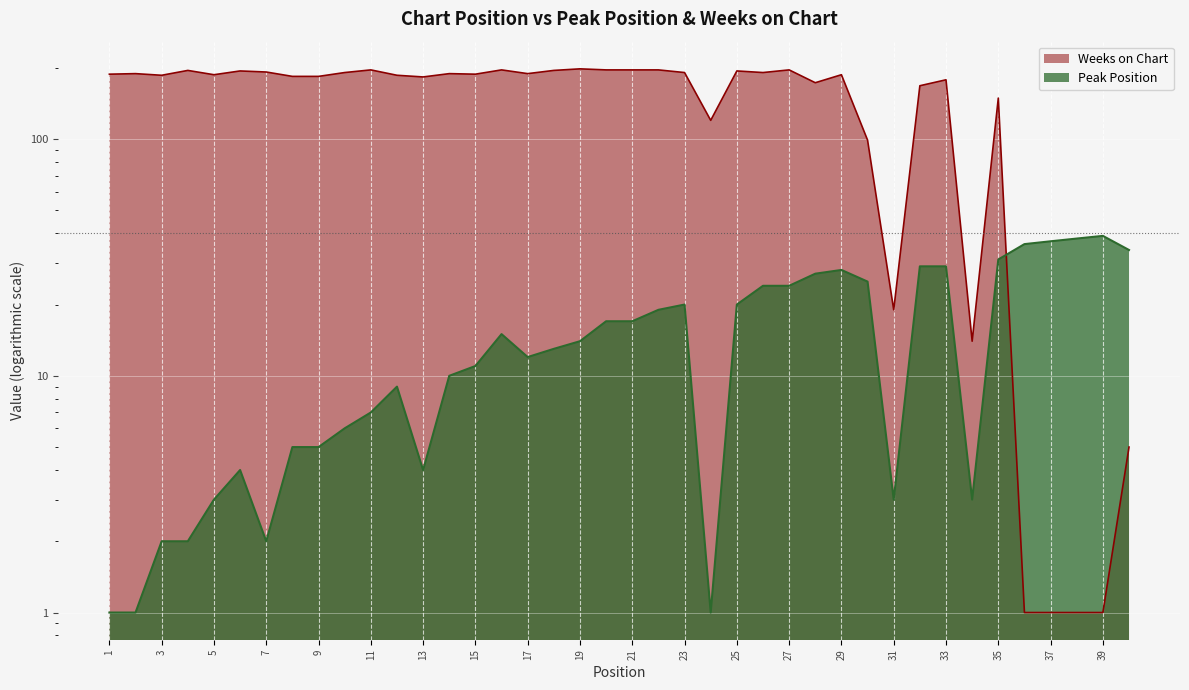

What is the sum of all Weeks on Chart values?

6086